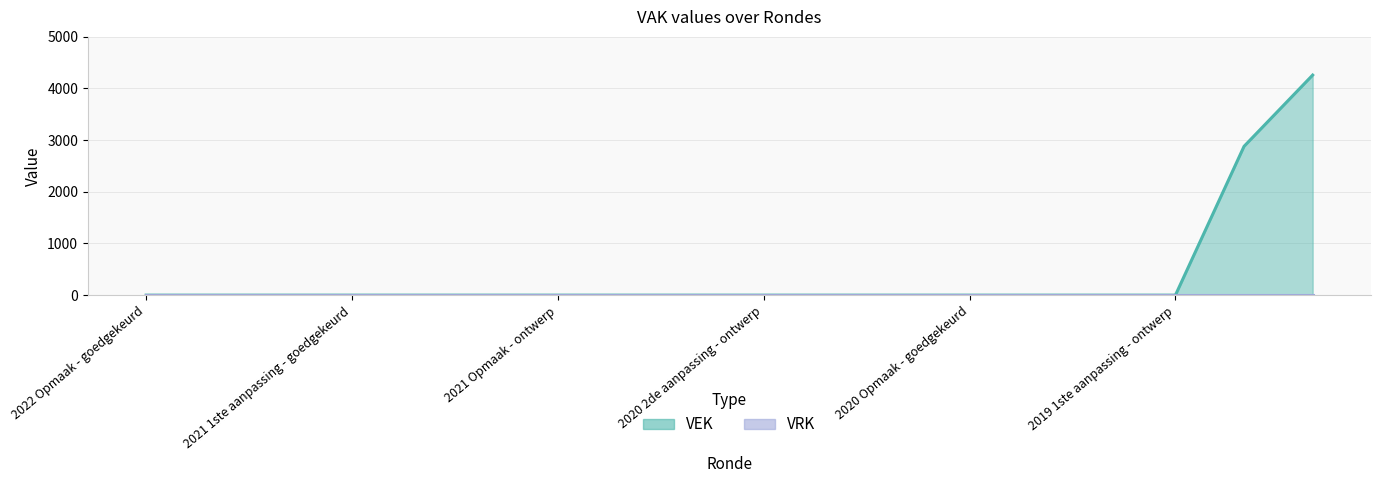

What is the maximum value shown in the chart?

4258